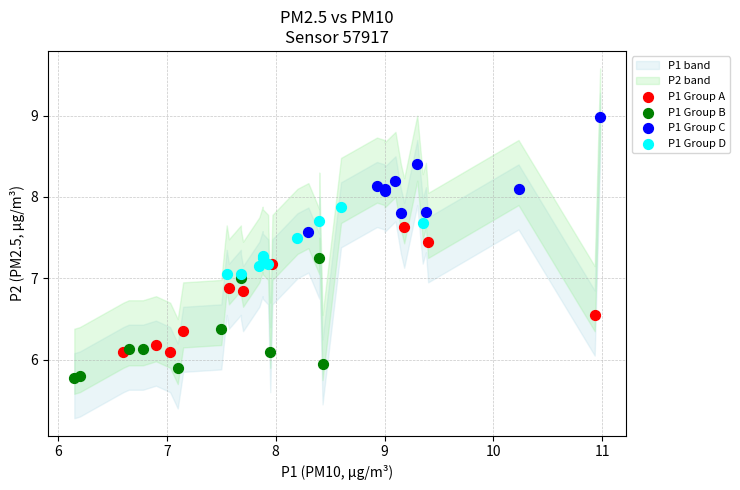

Which series reaches the minimum Y coordinate?

P1 Group B